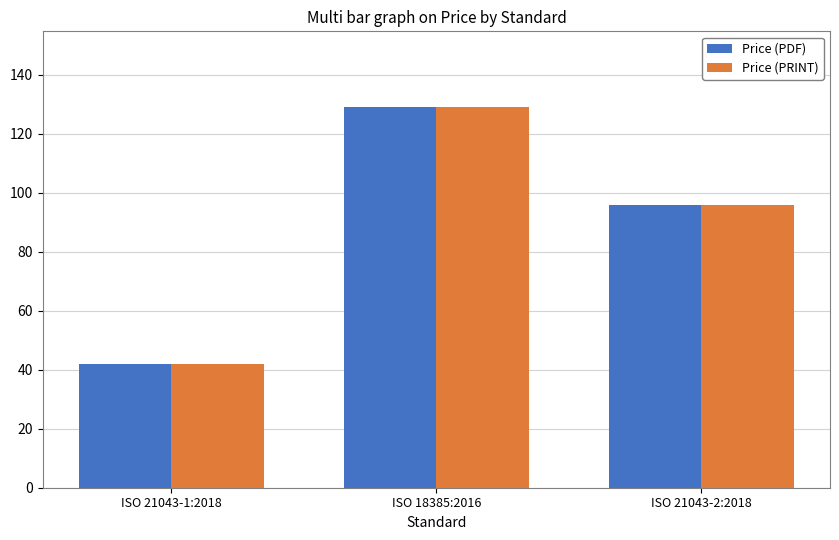

What is the sum of the Price (PRINT) values at ISO 21043-2:2018 and ISO 21043-1:2018?

138